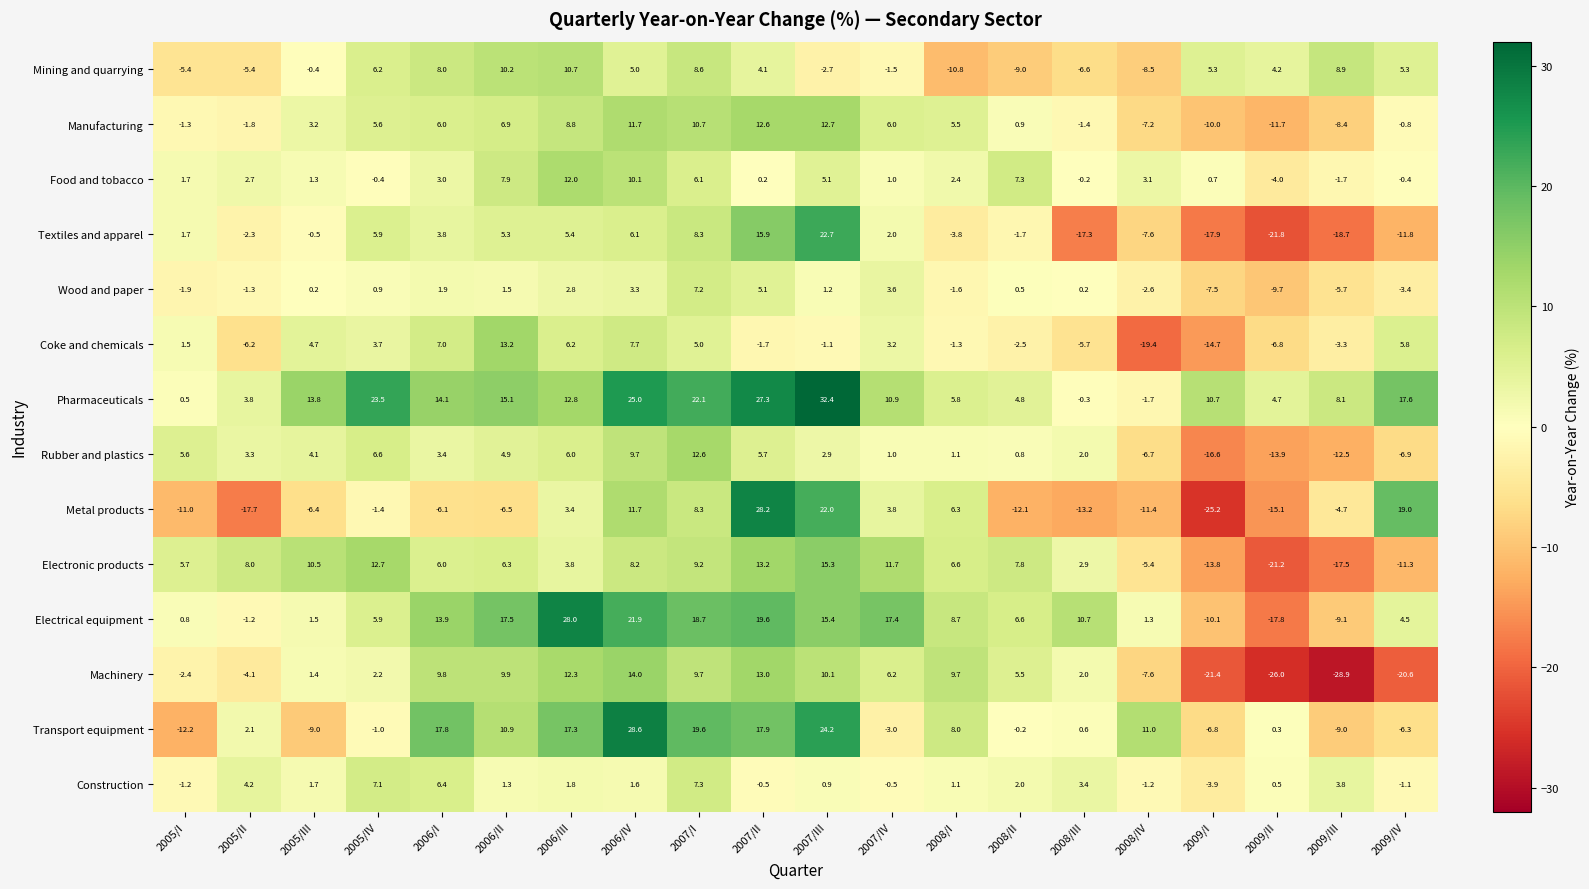

Which series has the largest range (max minus min)?

Metal products